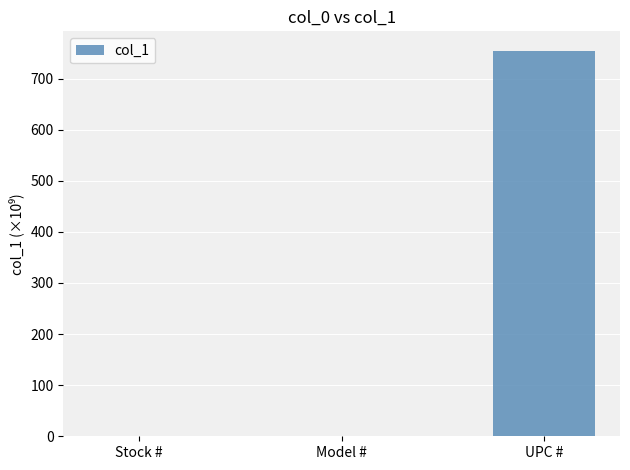

At which category does the chart reach its peak across all series?

UPC #